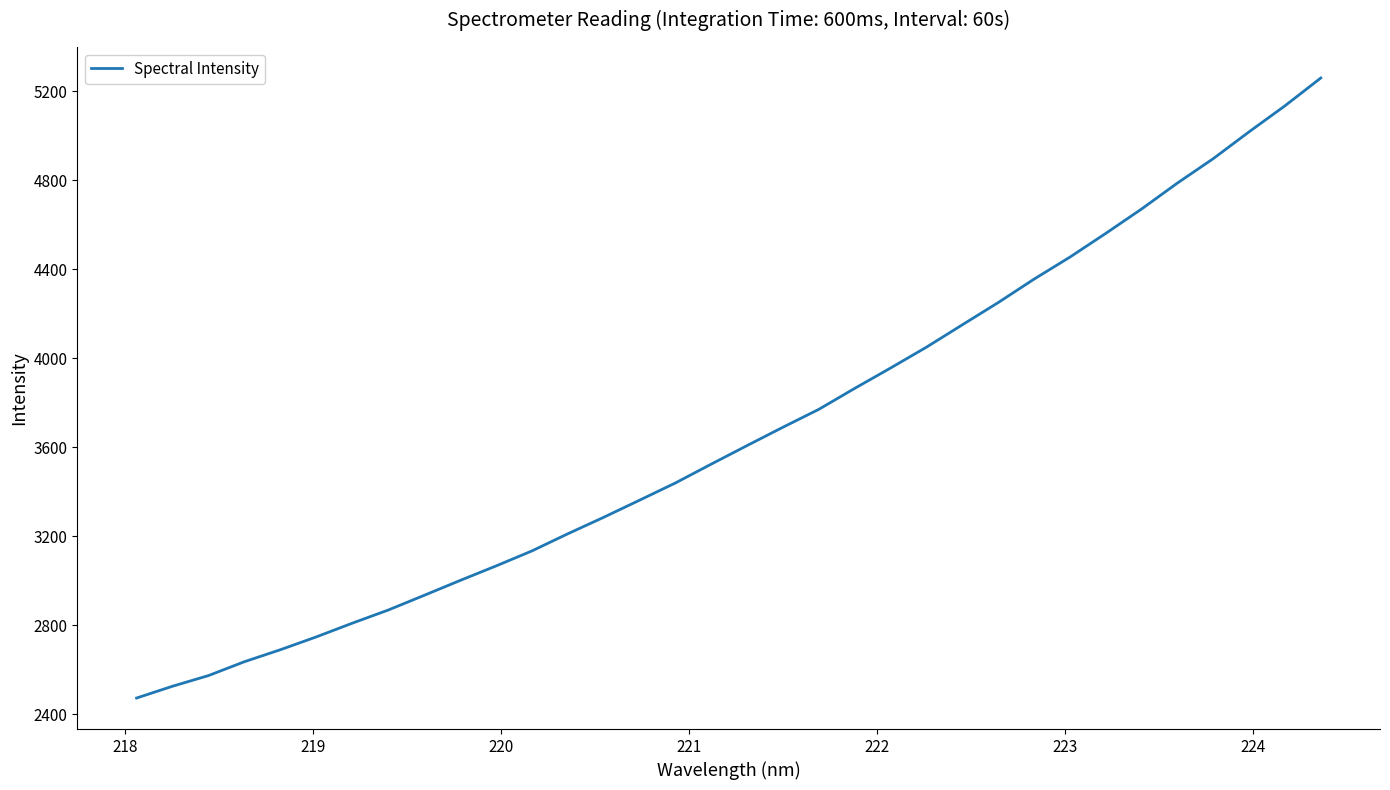

What is the smallest value displayed?

2473.2